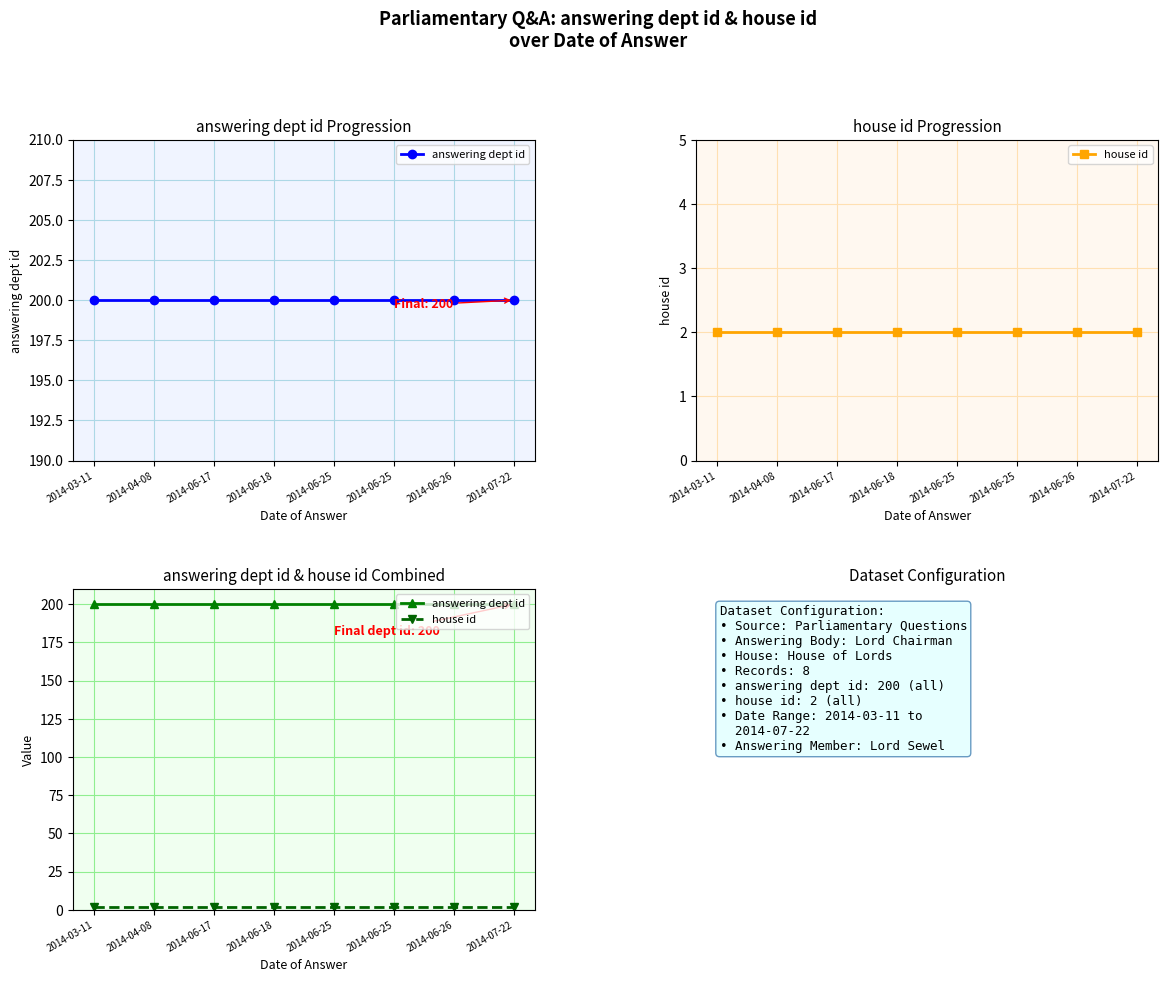

Reading left to right, transcribe all the data shown in this chart.

answering dept id: 2014-03-11=200	2014-04-08=200	2014-06-17=200	2014-06-18=200	2014-06-25=200	2014-06-25=200	2014-06-26=200	2014-07-22=200
house id: 2014-03-11=2	2014-04-08=2	2014-06-17=2	2014-06-18=2	2014-06-25=2	2014-06-25=2	2014-06-26=2	2014-07-22=2